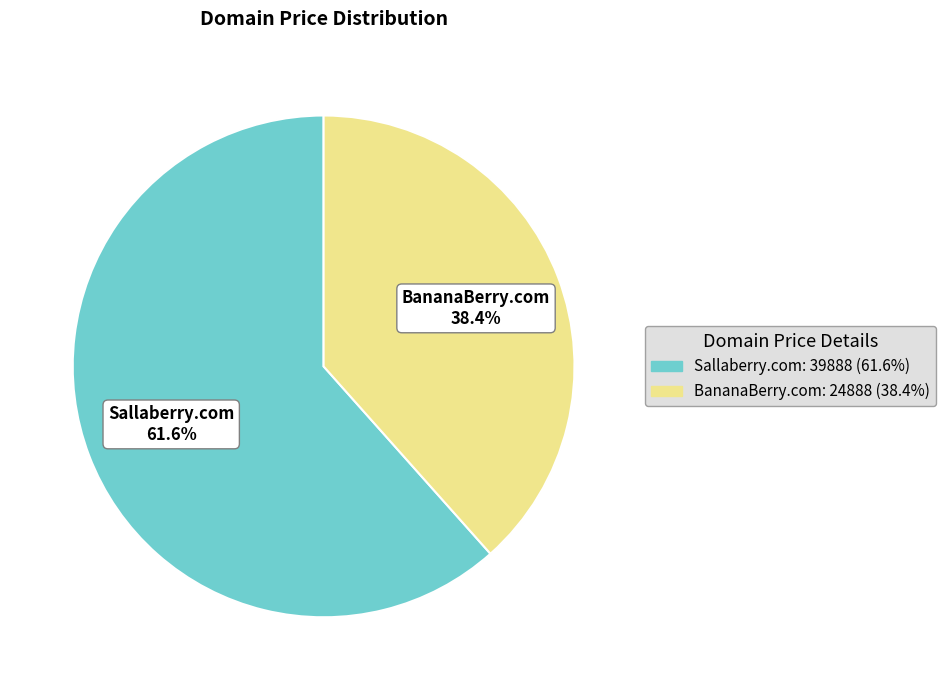

To the nearest percent, what percentage of the pie is Sallaberry.com?

62%